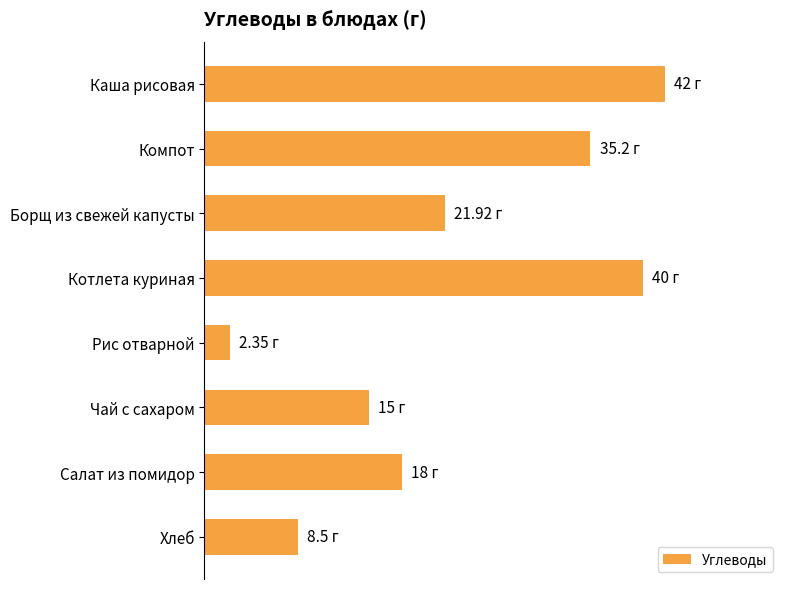

Are the bars horizontal?

Yes